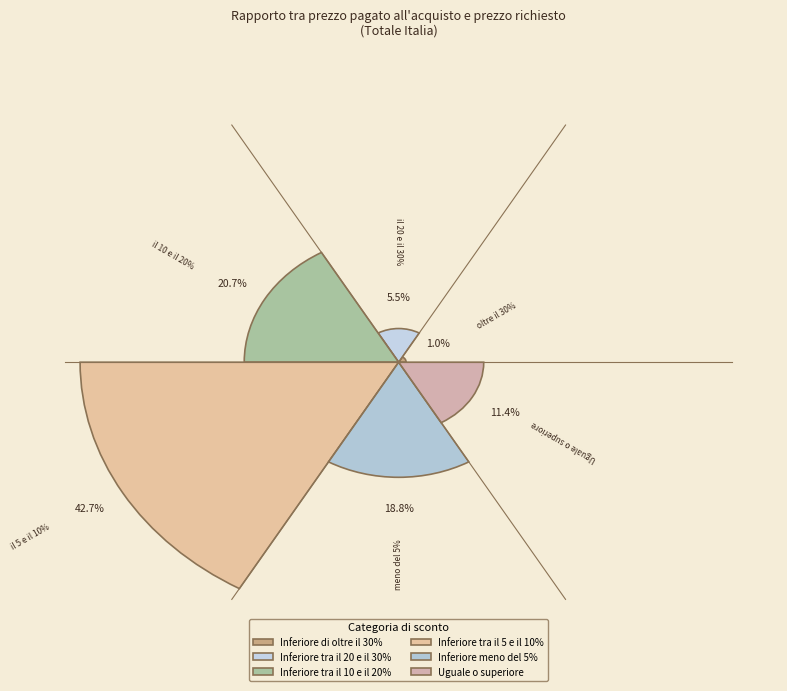

To the nearest percent, what portion does Inferiore tra il 10 e il 20% represent?

21%